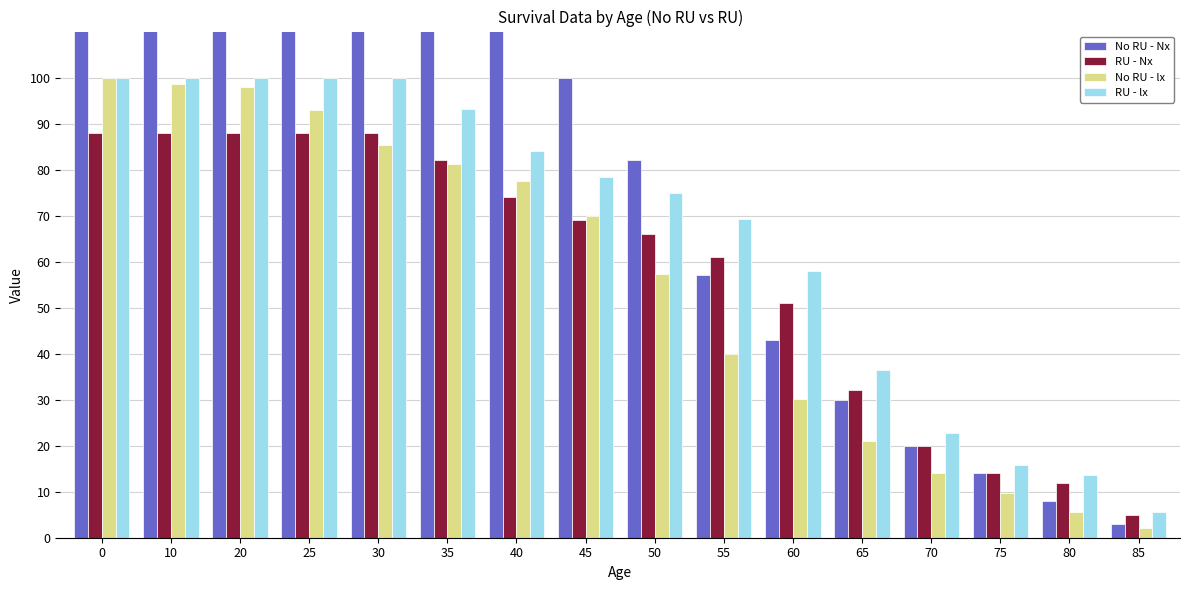

Reading left to right, transcribe all the data shown in this chart.

No RU - Nx: 0=143.0	10=141.0	20=140.0	25=133.0	30=122.0	35=116.0	40=111.0	45=100.0	50=82.0	55=57.0	60=43.0	65=30.0	70=20.0	75=14.0	80=8.0	85=3.0
RU - Nx: 0=88.0	10=88.0	20=88.0	25=88.0	30=88.0	35=82.0	40=74.0	45=69.0	50=66.0	55=61.0	60=51.0	65=32.0	70=20.0	75=14.0	80=12.0	85=5.0
No RU - lx: 0=100.0	10=98.6	20=97.9	25=93.0	30=85.3	35=81.1	40=77.6	45=69.9	50=57.3	55=39.9	60=30.1	65=21.0	70=14.0	75=9.8	80=5.6	85=2.1
RU - lx: 0=100.0	10=100.0	20=100.0	25=100.0	30=100.0	35=93.2	40=84.1	45=78.4	50=75.0	55=69.3	60=58.0	65=36.4	70=22.7	75=15.9	80=13.6	85=5.7